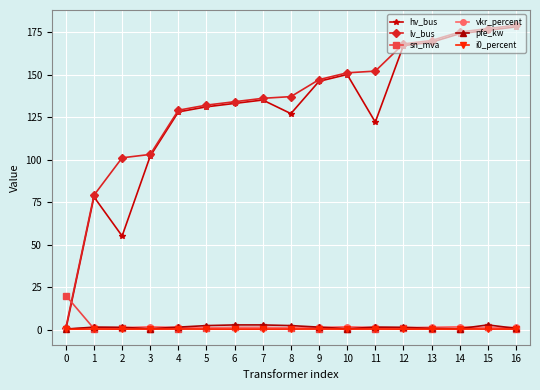

Is the value of i0_percent at 13 greater than the value of lv_bus at 4?

No